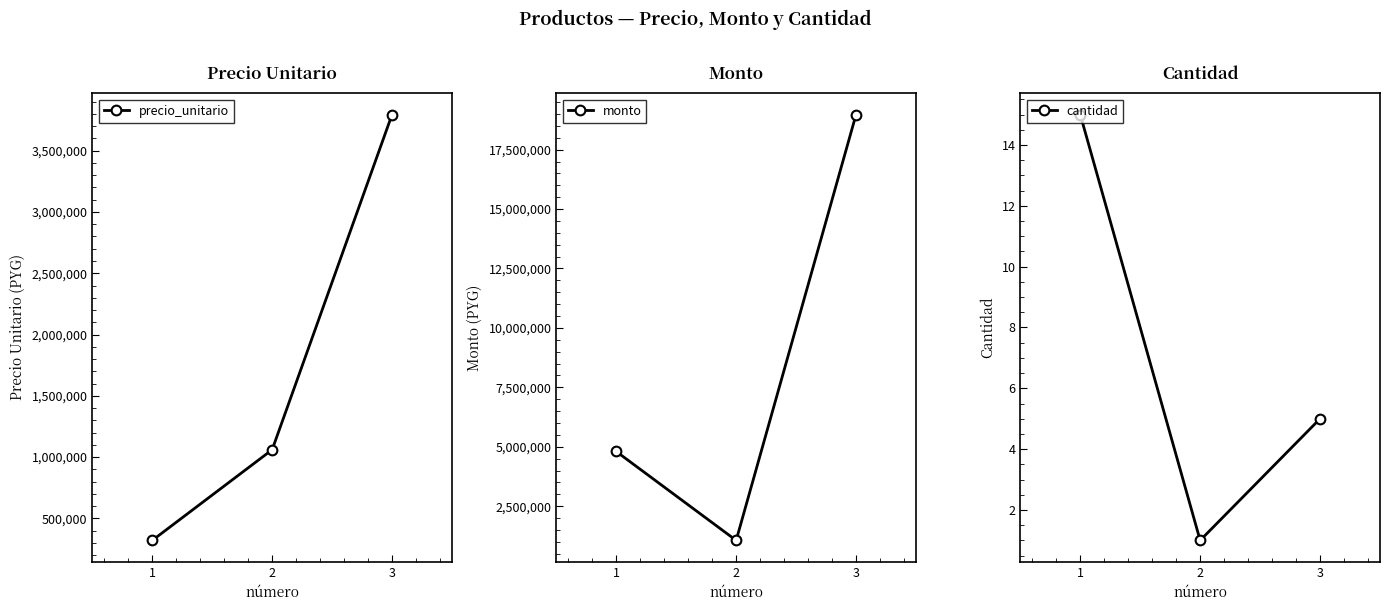

Between 2 and 1, which is larger?

2